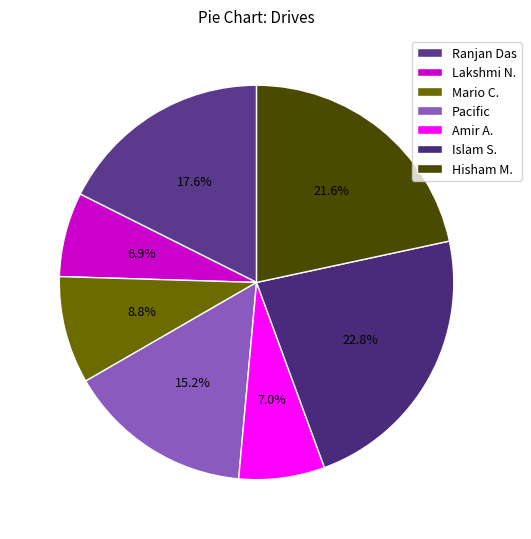

How many slices are in this pie chart?

7